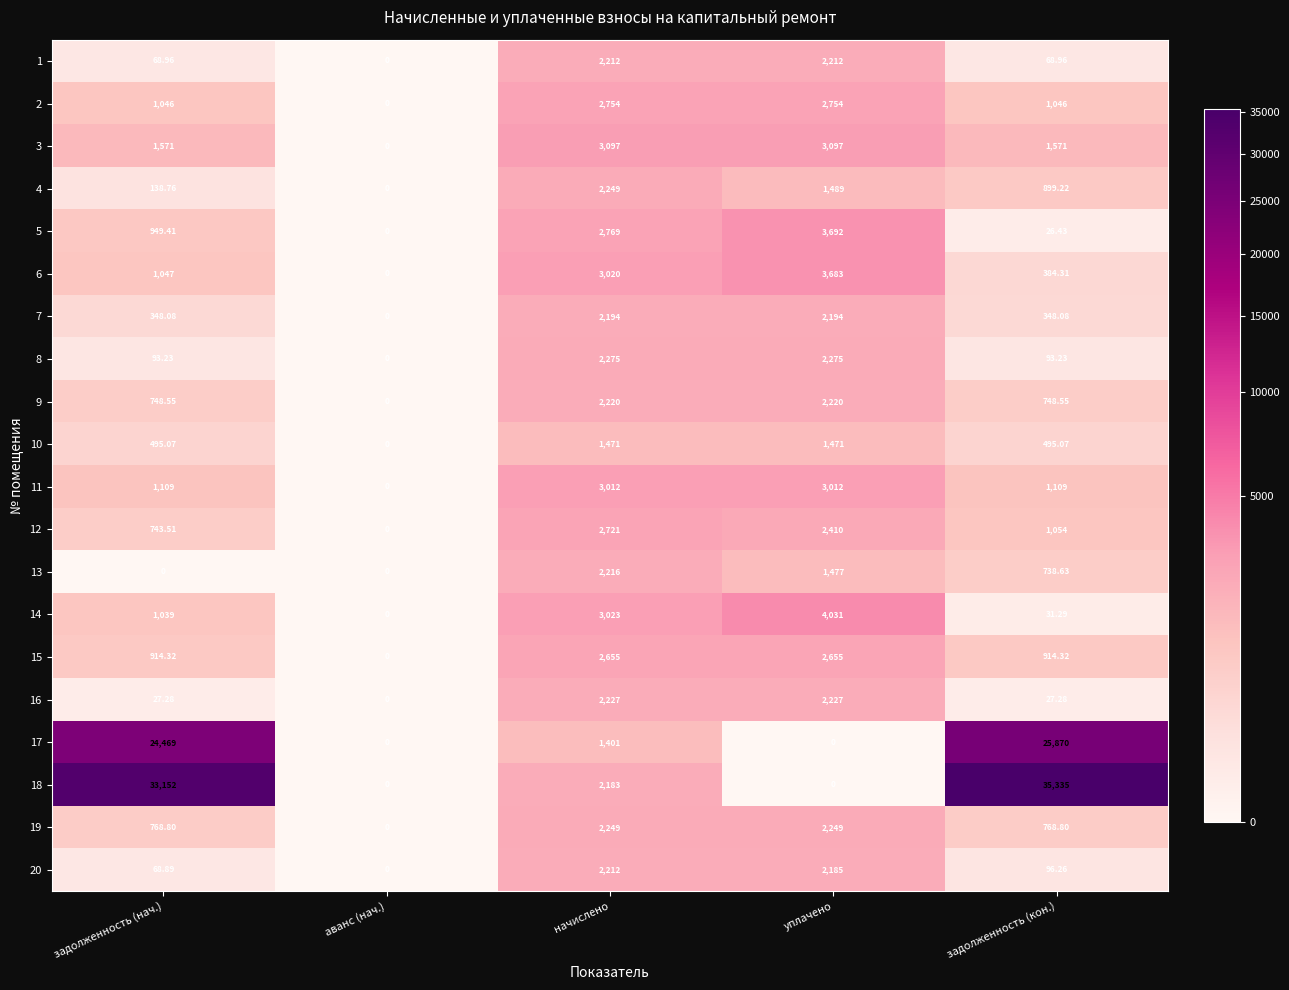

Which series has the largest range (max minus min)?

18